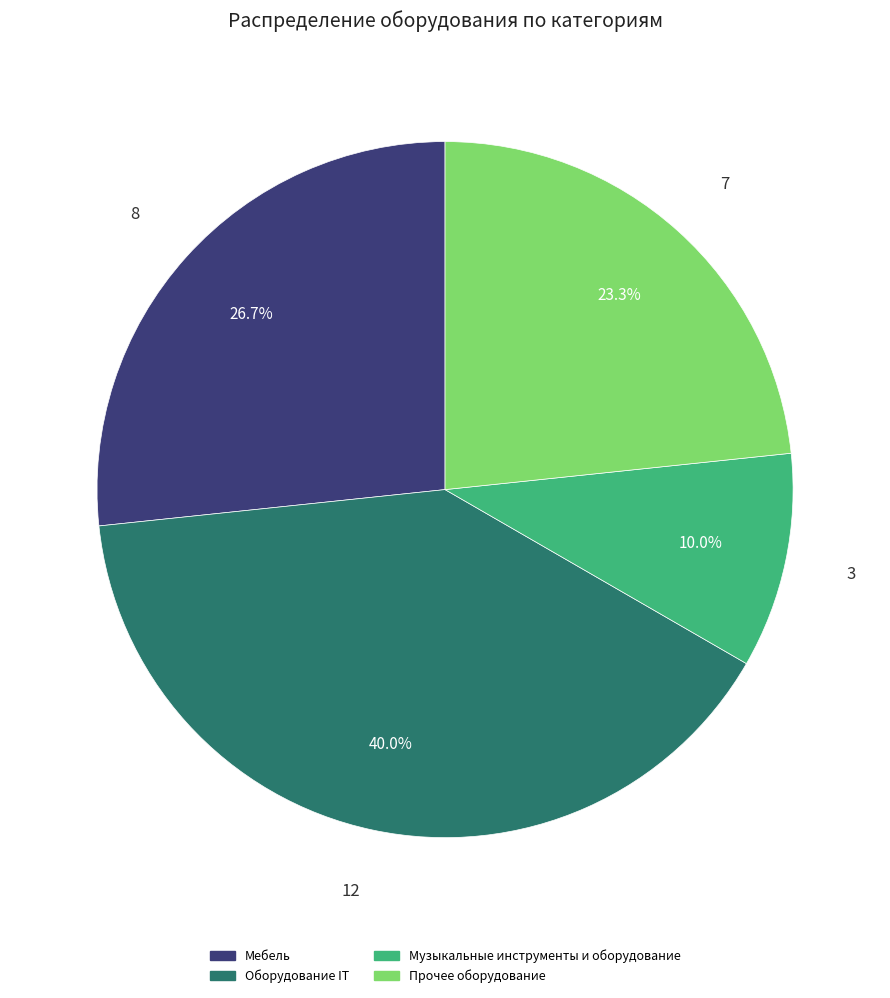

Count the number of slices in the pie.

4